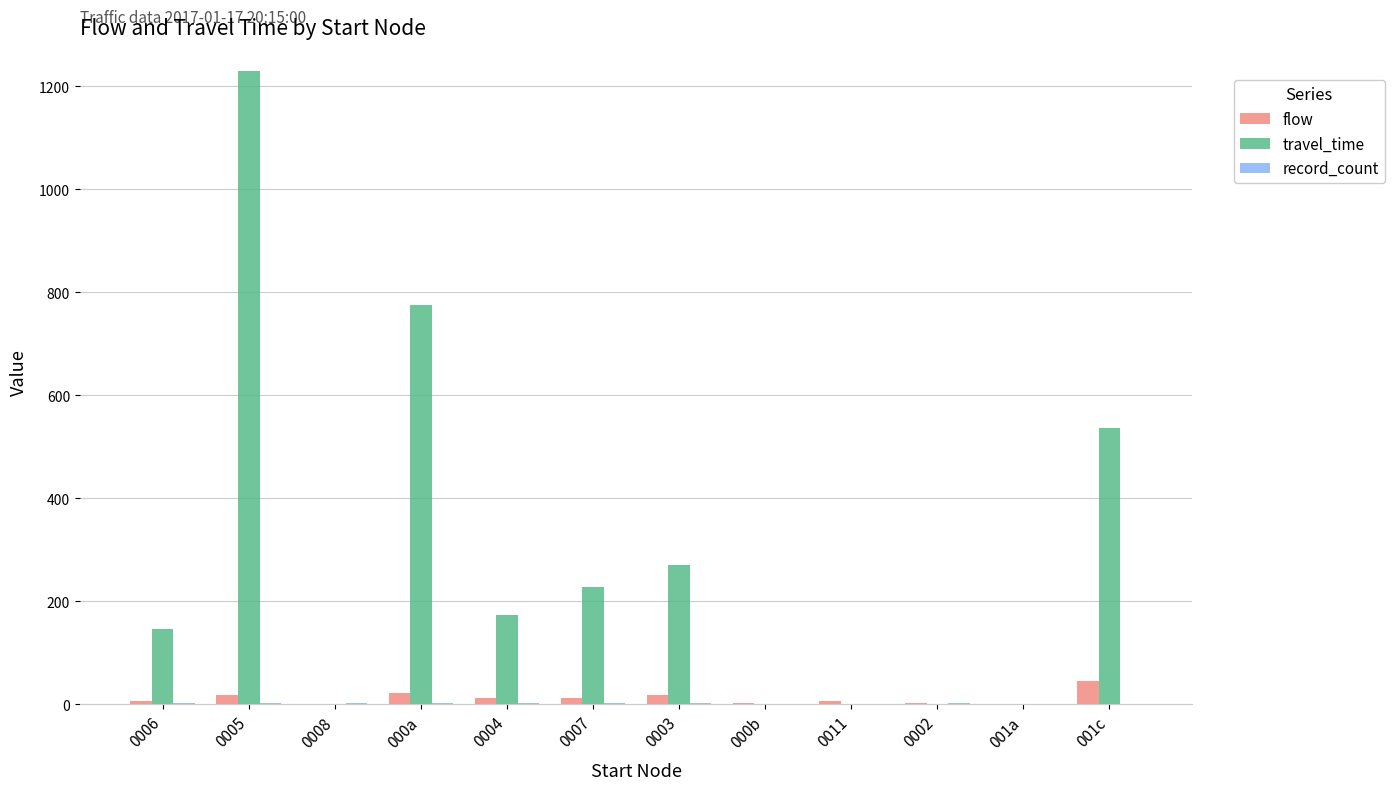

At which label does travel_time first exceed 174?

0005